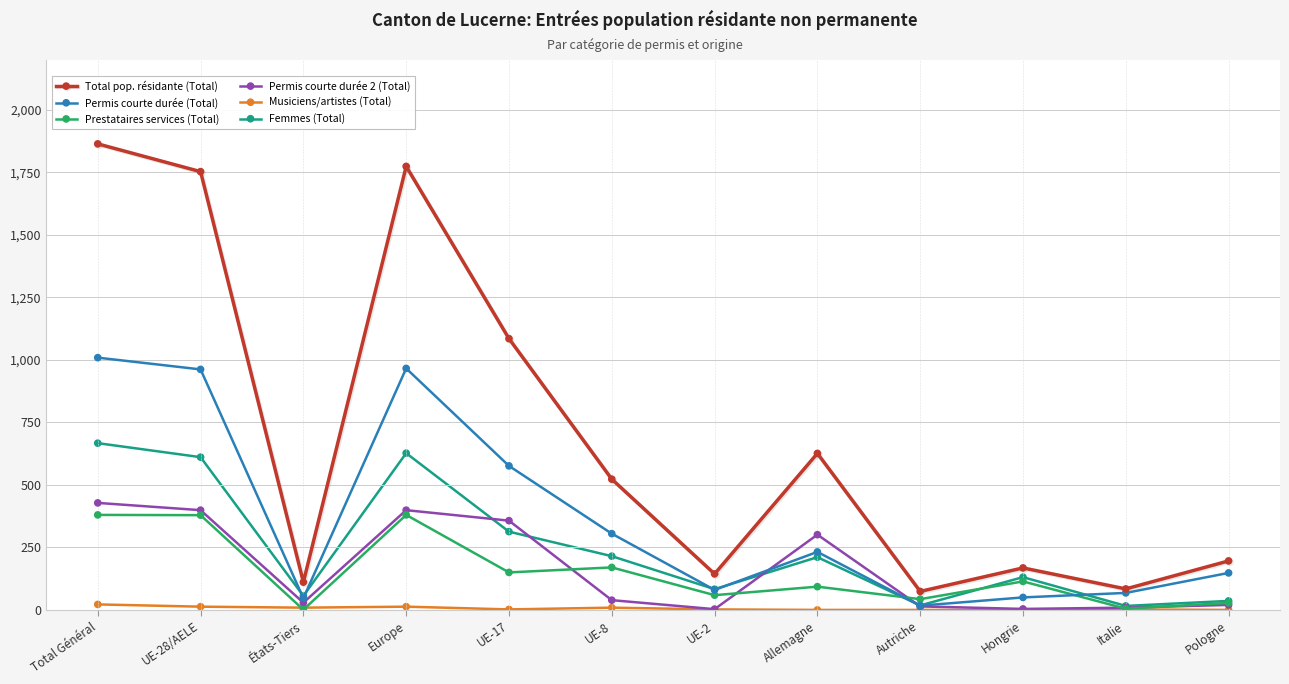

At which category is the sum across all series the highest?

Total Général